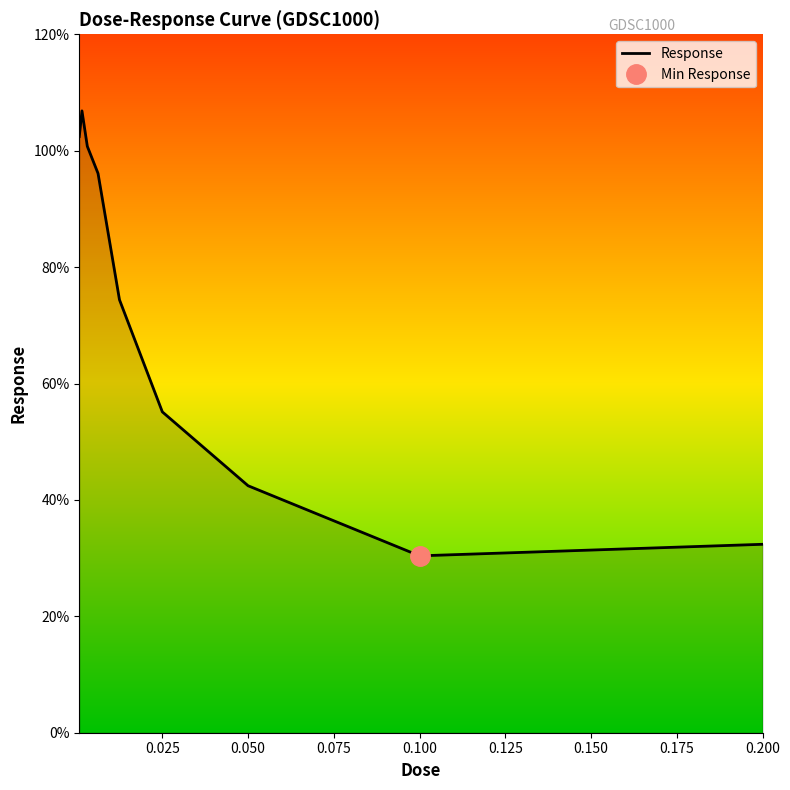

What is the sum of all values?

640.8